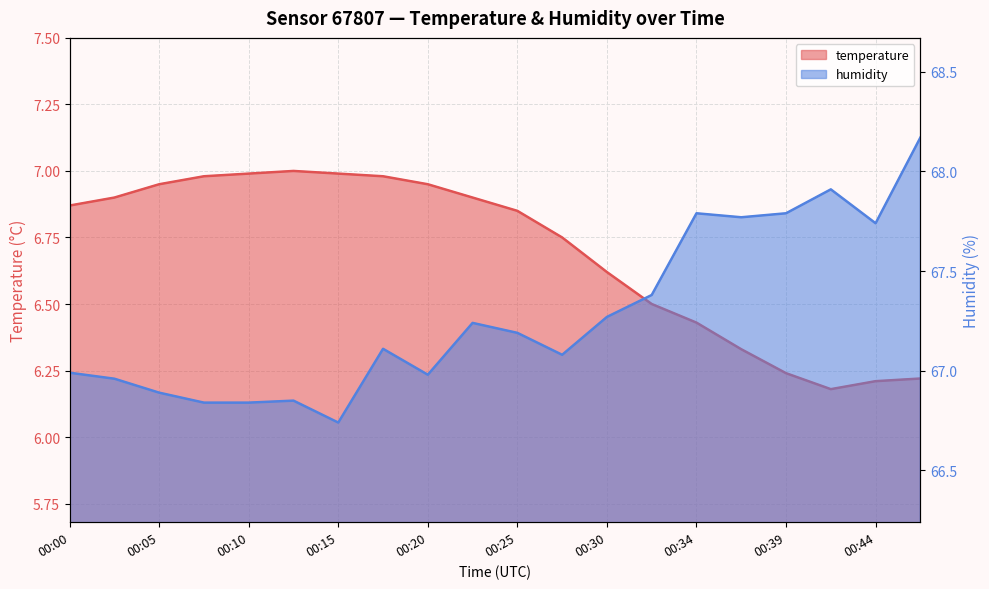

List the series in order of their peak value, highest first.

humidity, temperature